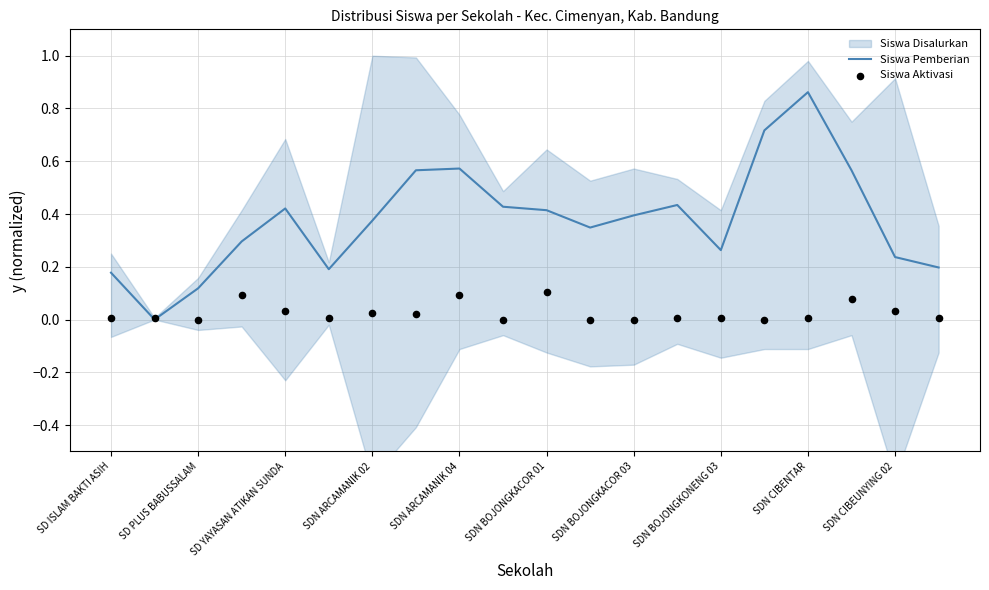

At which label does Siswa Pemberian reach its peak?

SDN CIBENTAR